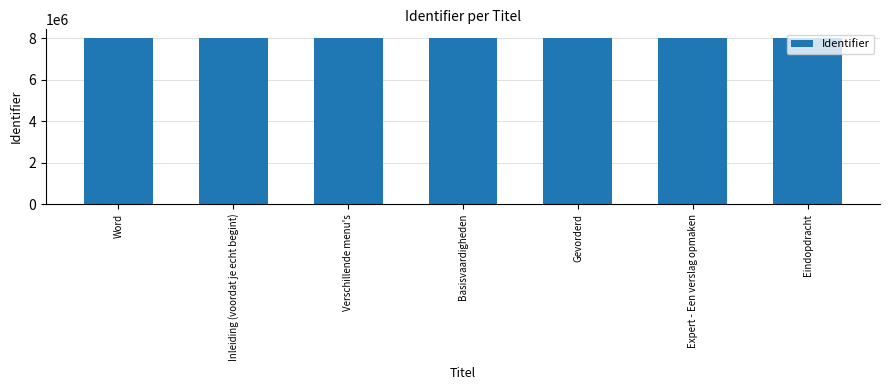

What is the ratio of the value at Expert - Een verslag opmaken to the value at Verschillende menu's?

1.0